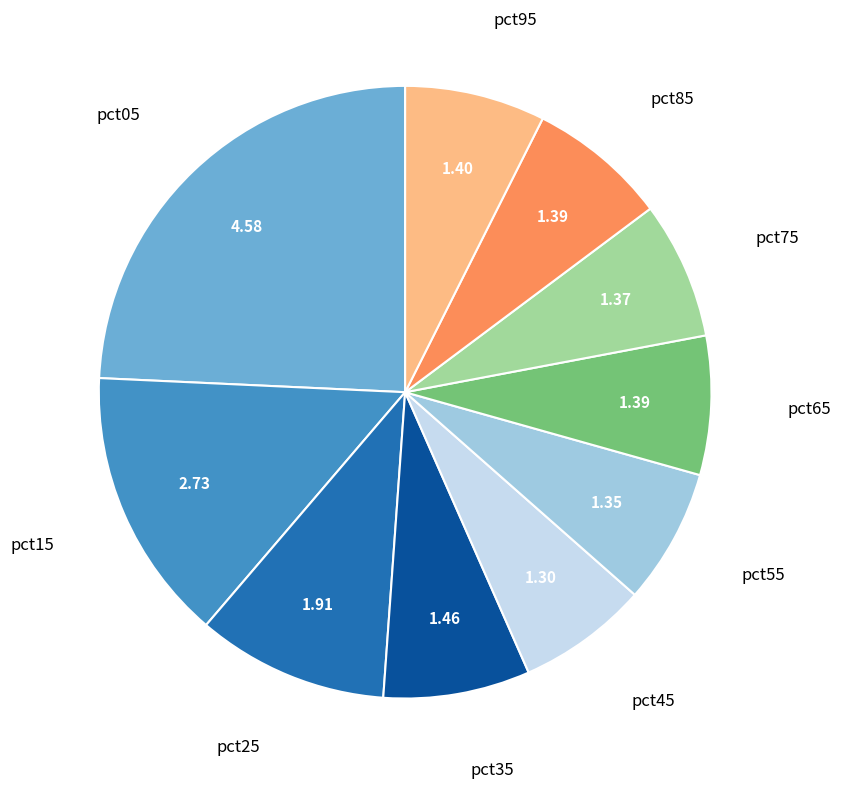

Is there any slice that represents more than half of the pie?

No